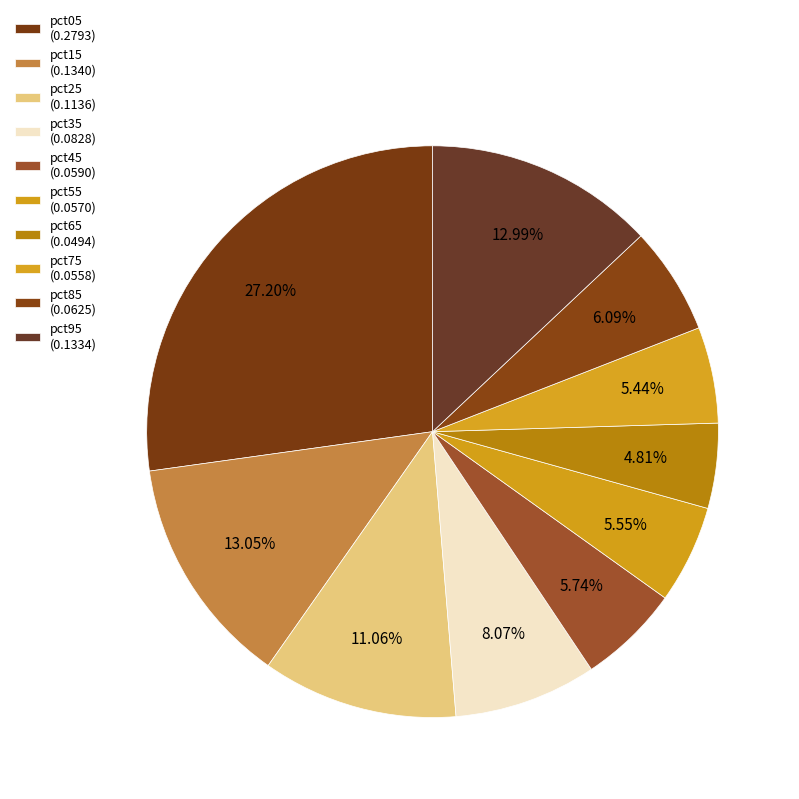

How many slices are in this pie chart?

10